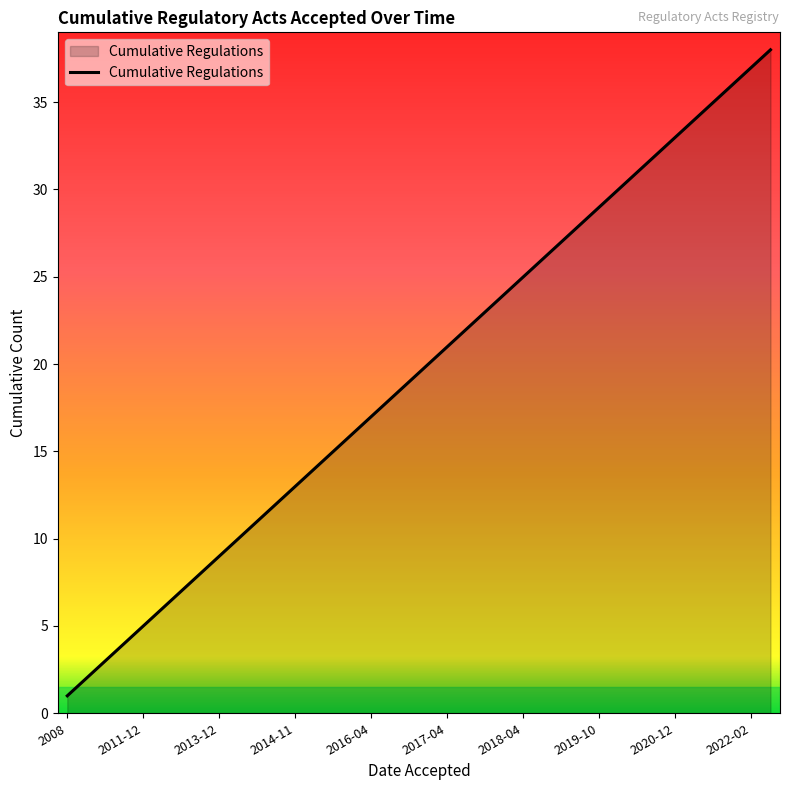

What is the greatest value displayed?

38